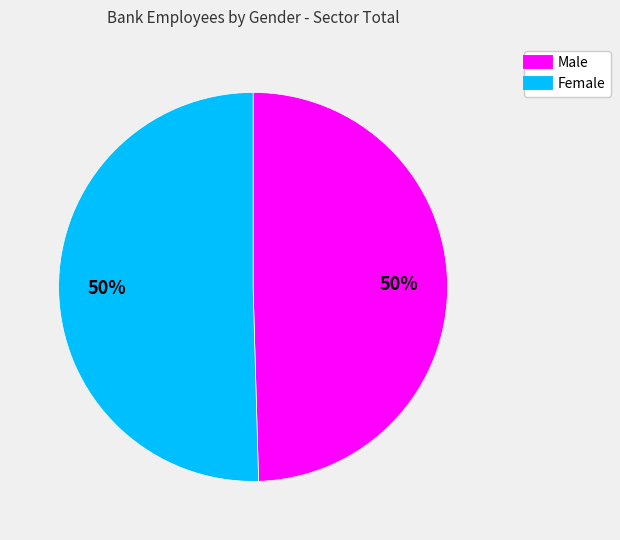

Combined, do Male and Female account for over 50%?

Yes